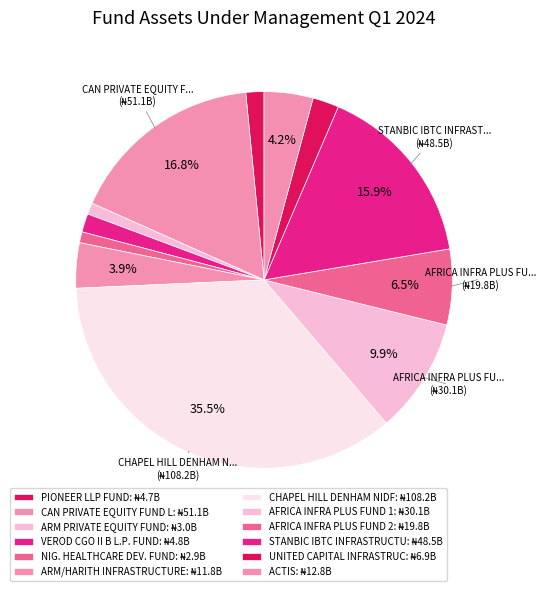

Which category has the biggest portion of the pie?

CHAPEL HILL DENHAM NIDF